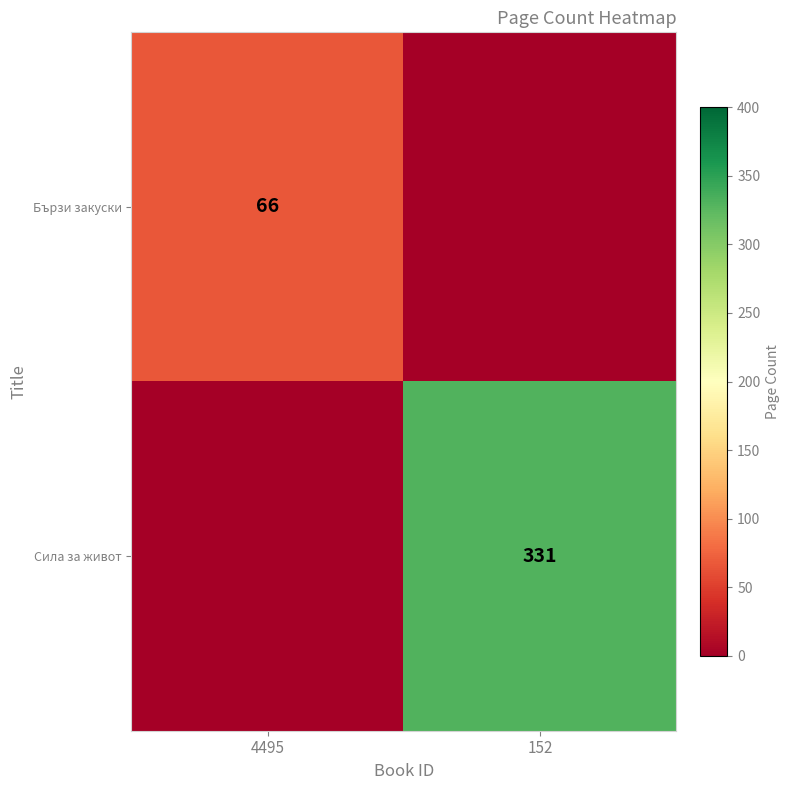

How many categories are shown in the chart?

2